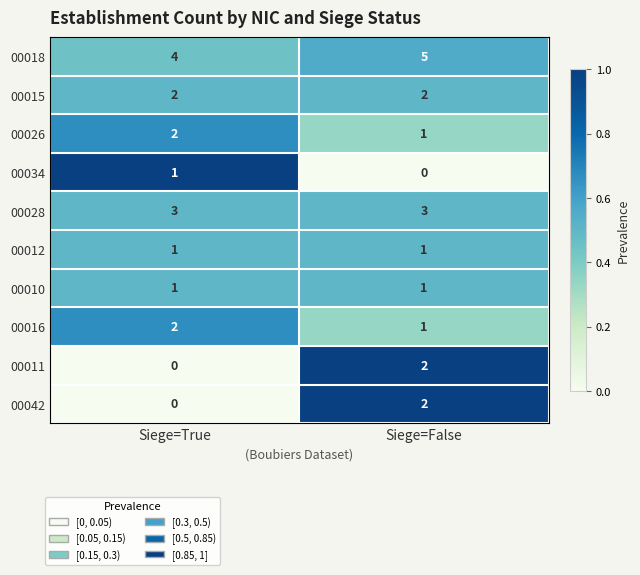

At which label is 00034 closest to 0?

Siege=False